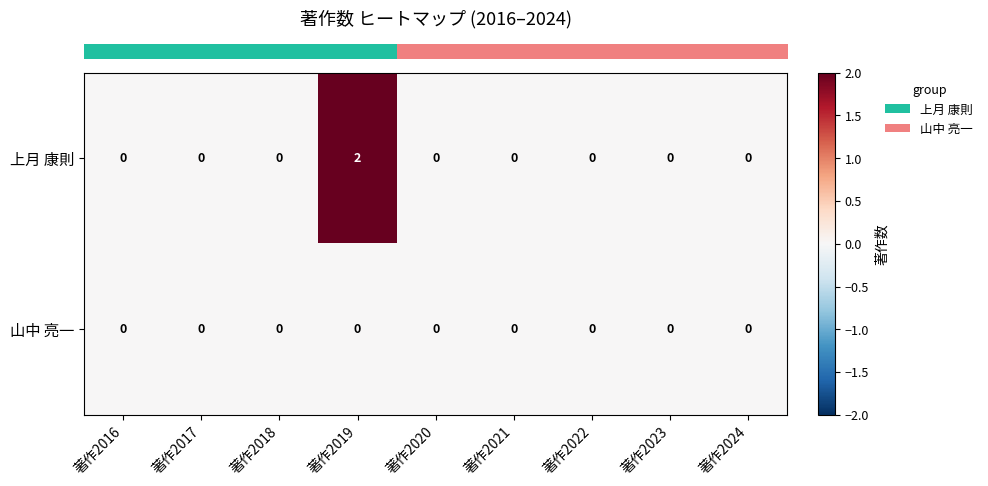

At which category is the sum across all series the highest?

著作2019